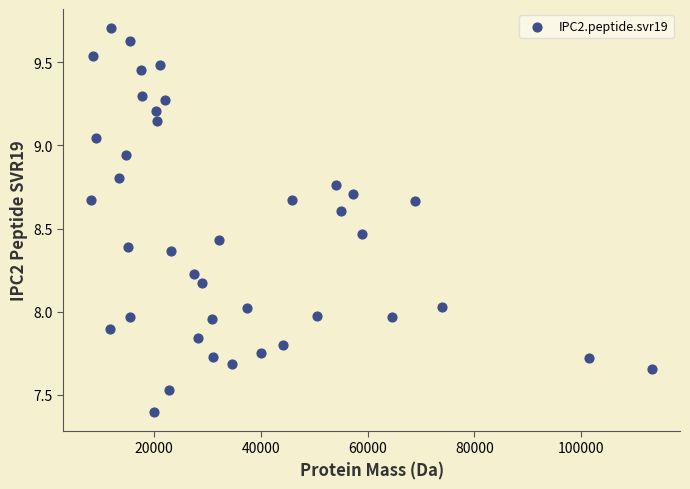

What is the range of X values (max minus min)?

104965.8